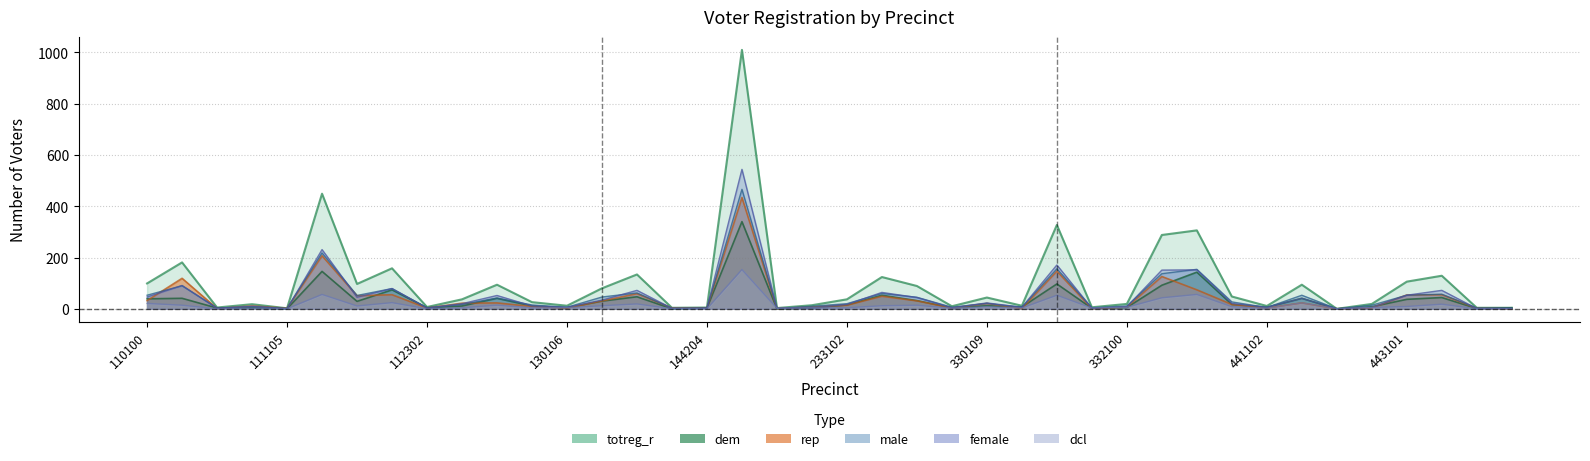

How many values in the rep series are below 17?

20